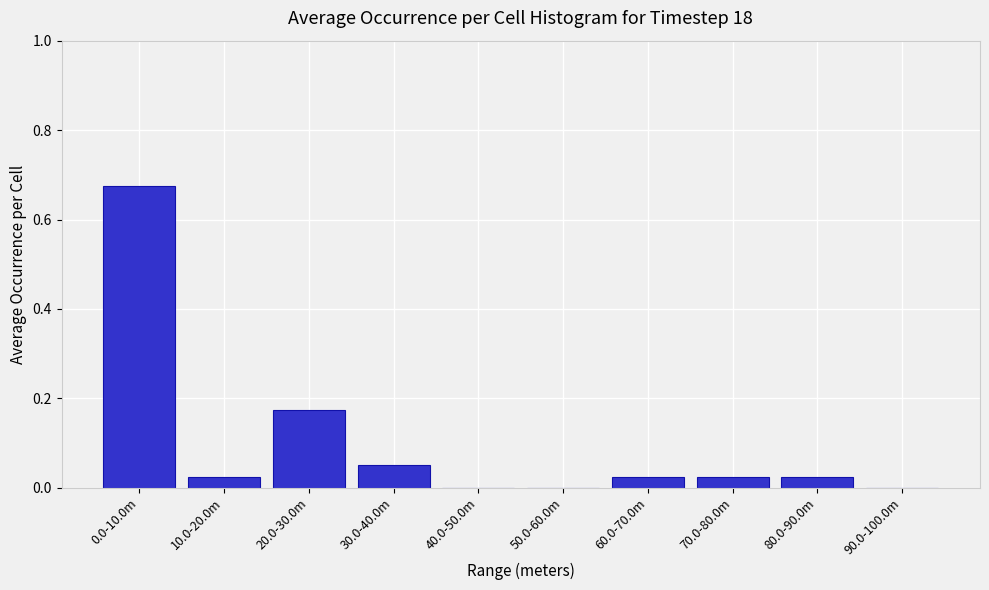

The chart shows a value of 0.5 at 90.0-100.0m. True or false?

False